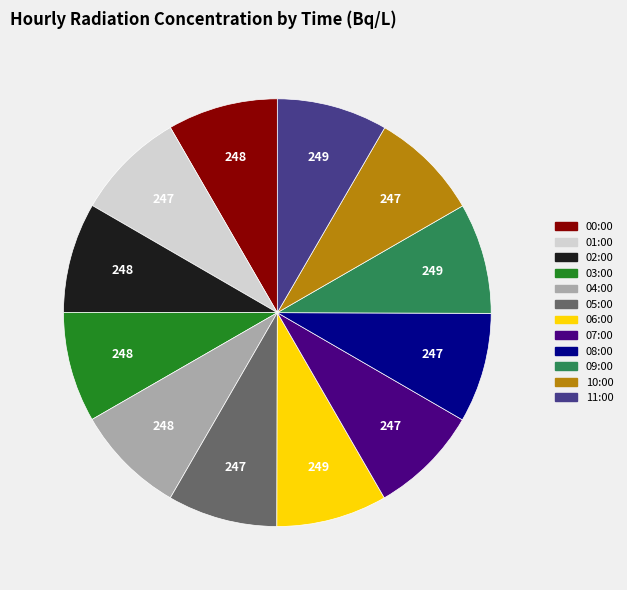

Is it true that 05:00 is 1% of the pie?

False